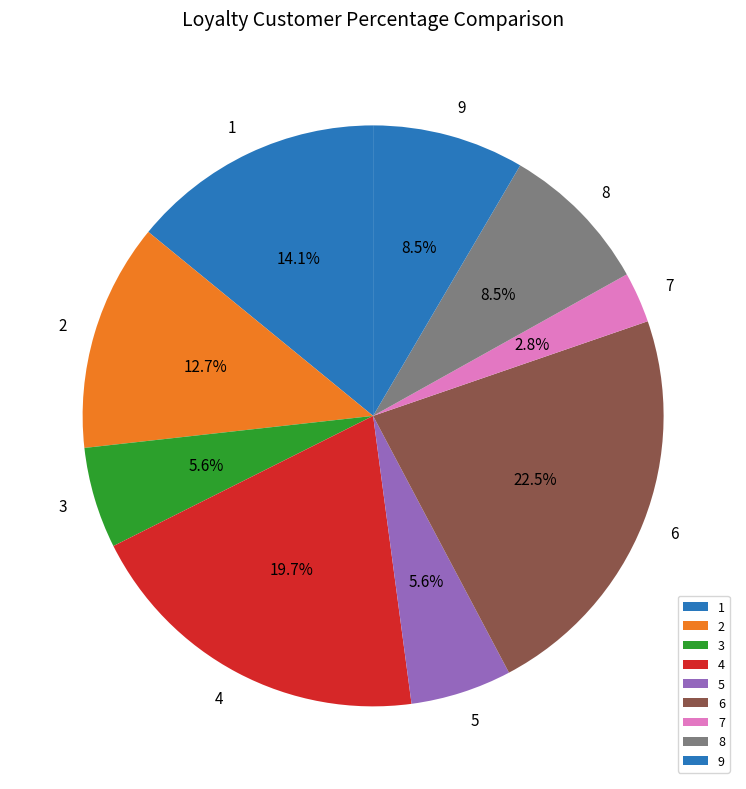

Which has a higher value, 9 or 4?

4